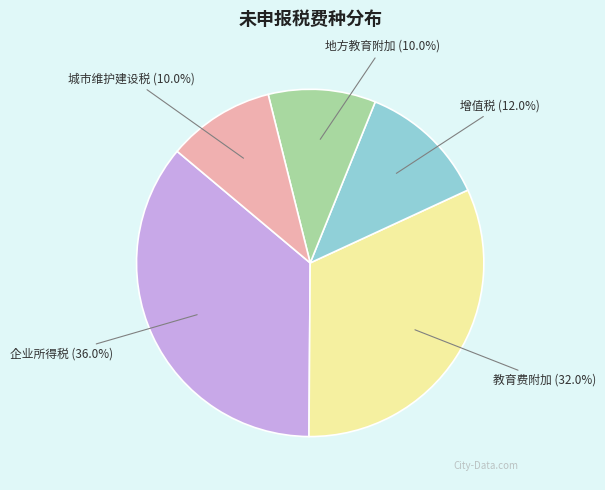

Approximately how many times larger is the value at 增值税 compared to 城市维护建设税?

1.2